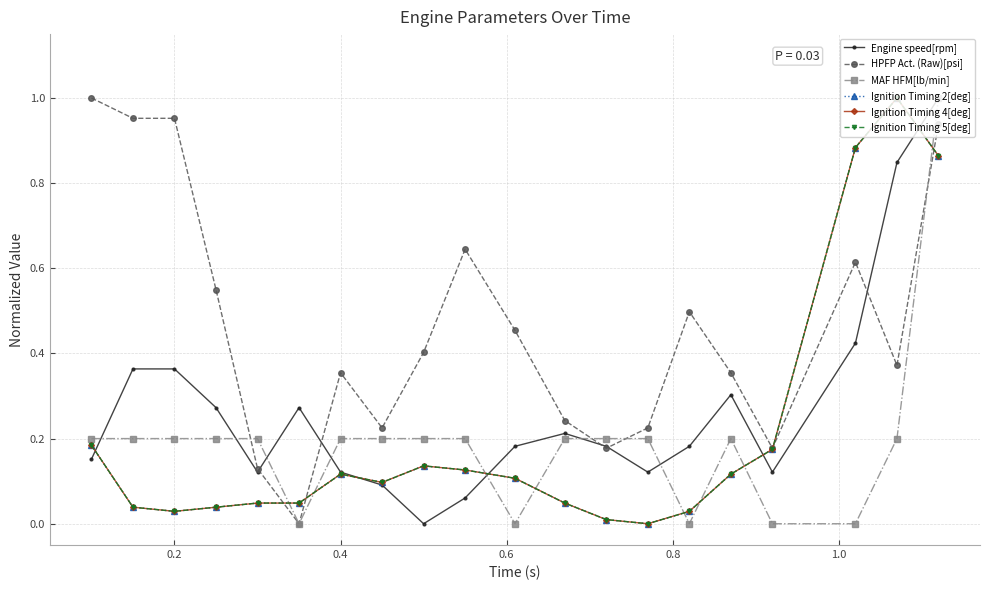

Does the chart have visible grid lines?

Yes